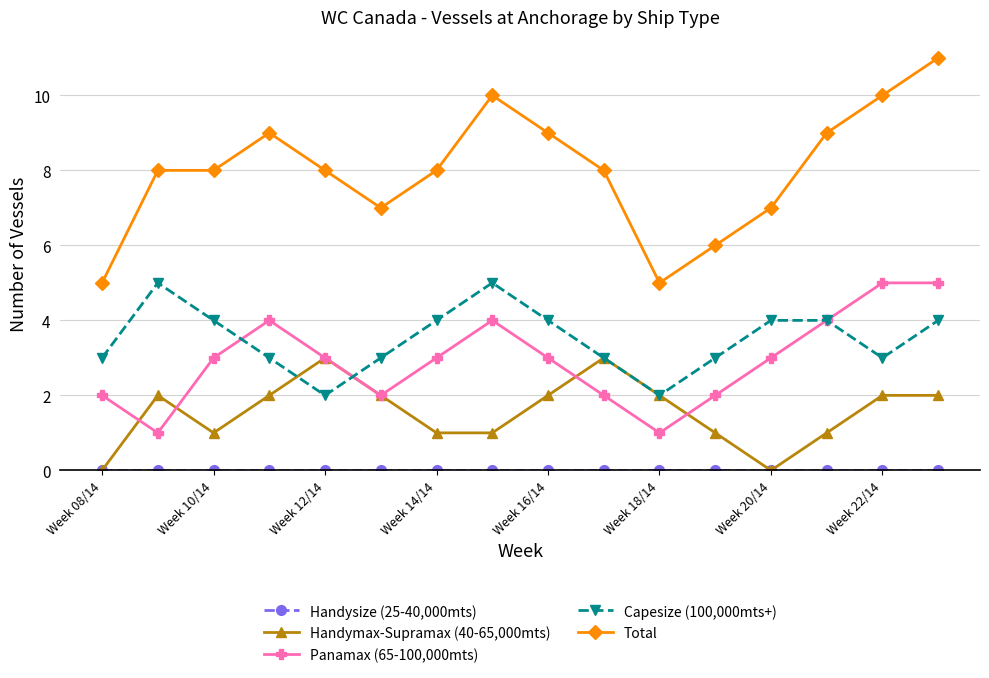

True or false: Total and Panamax (65-100,000mts) intersect in this chart.

False